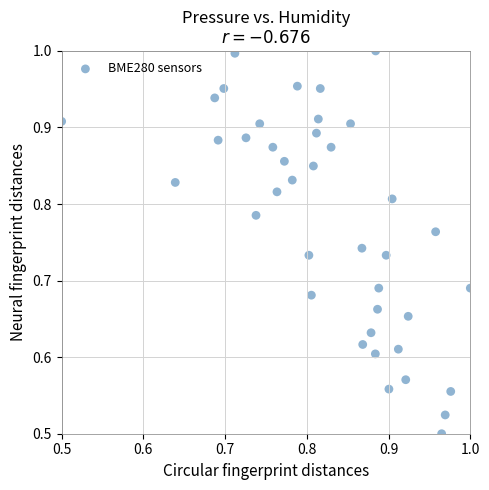

How many points are shown in the scatter plot?

40